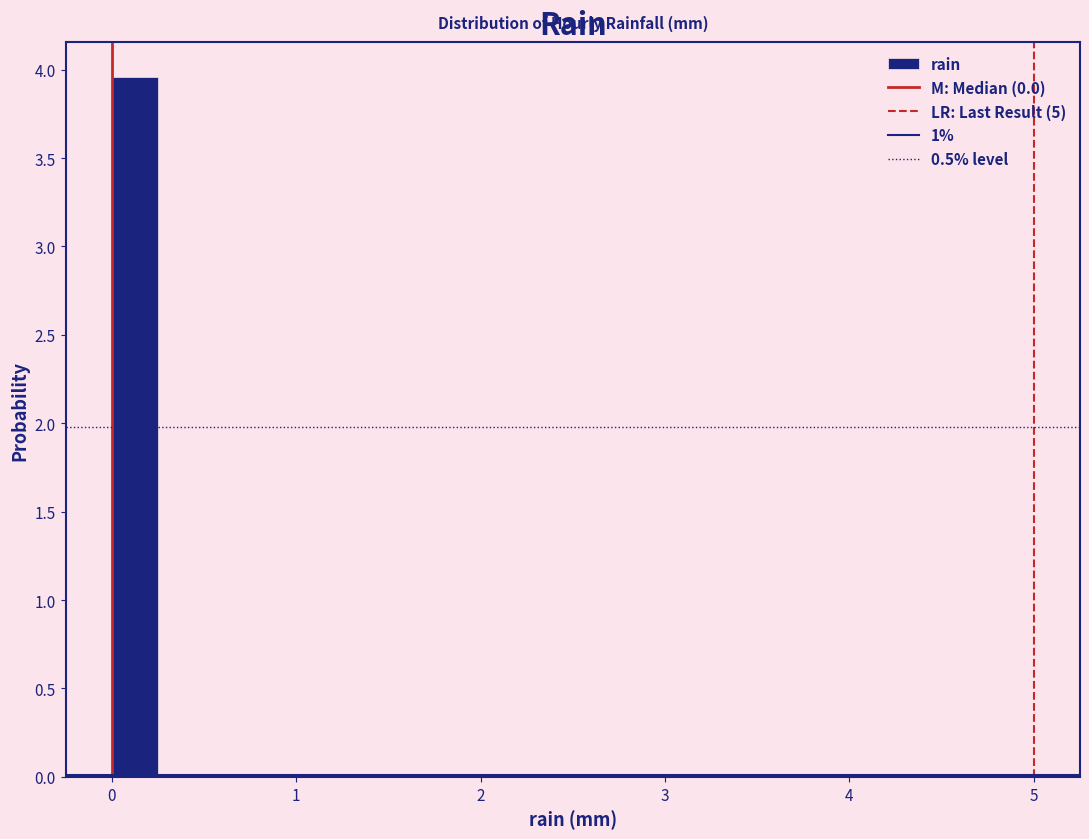

Read against the x-axis, roughly where is the centre of the tallest bar?

0.1